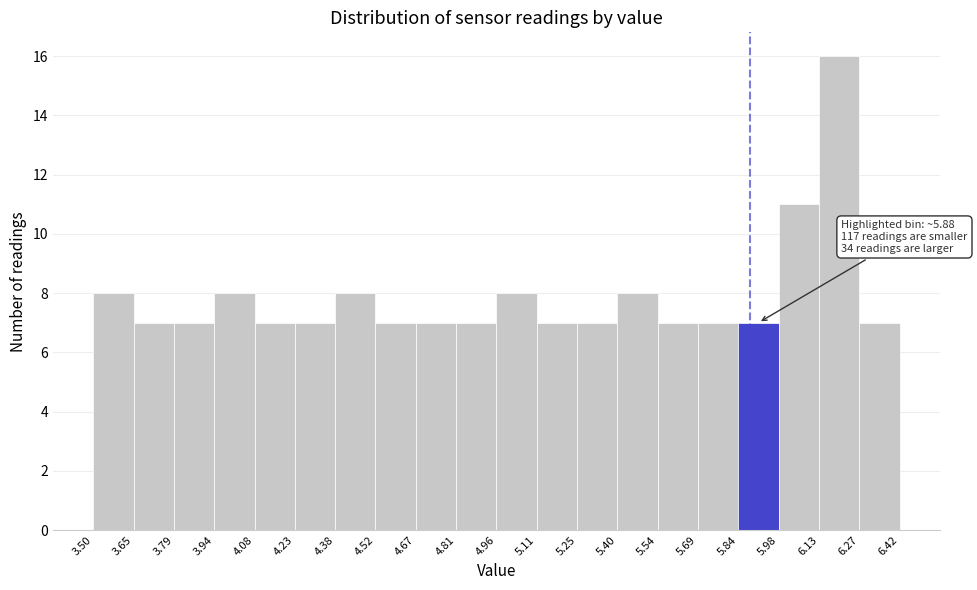

Which range on the x-axis has the tallest bar?

6.13 to 6.27